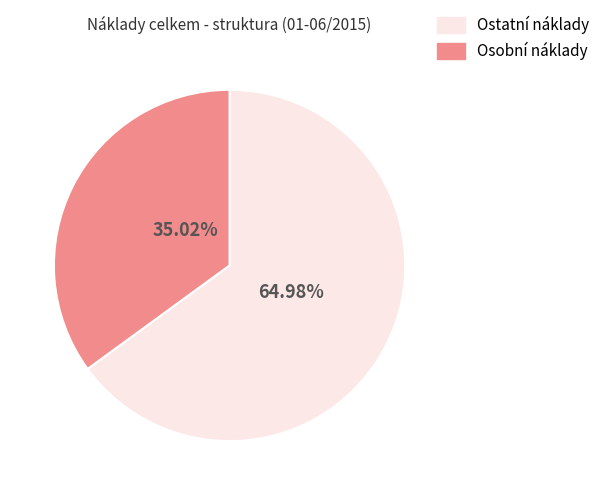

Count the number of slices in the pie.

2